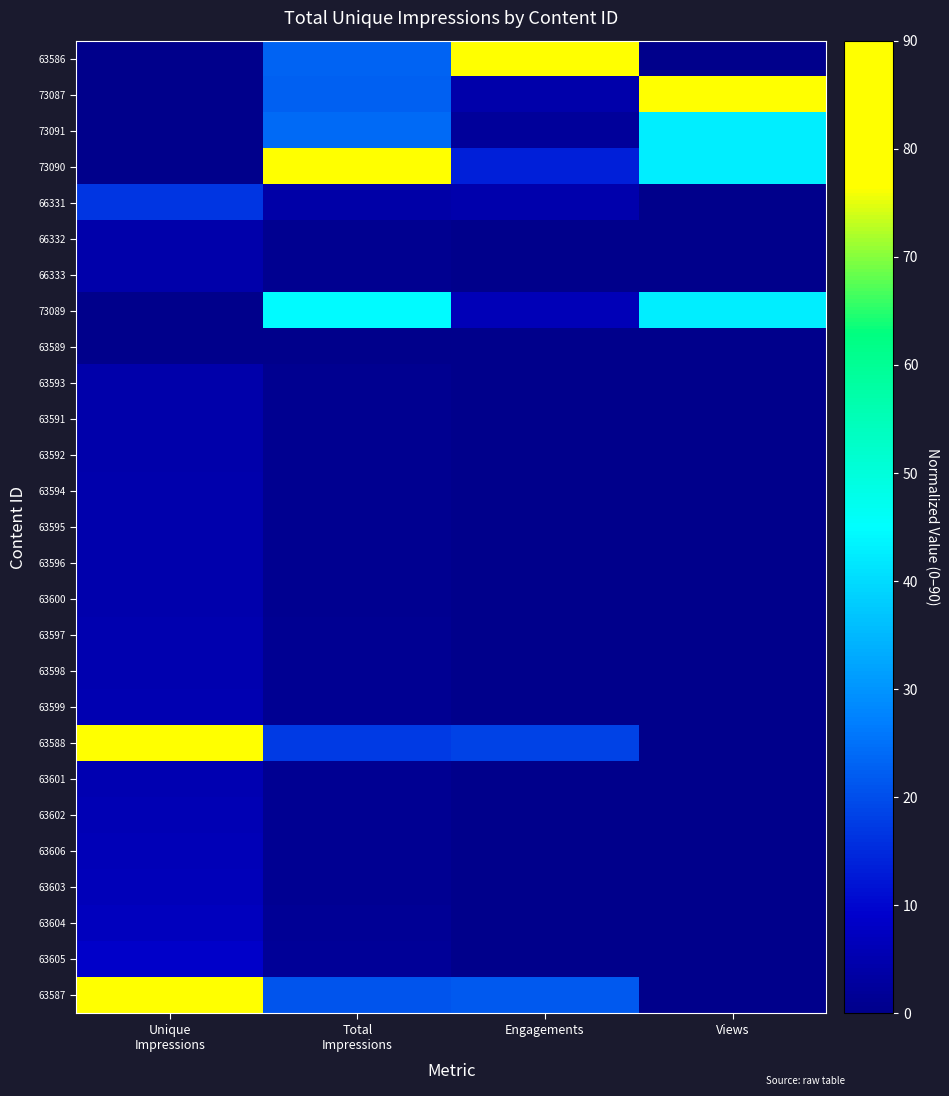

How many distinct data groups are displayed?

27